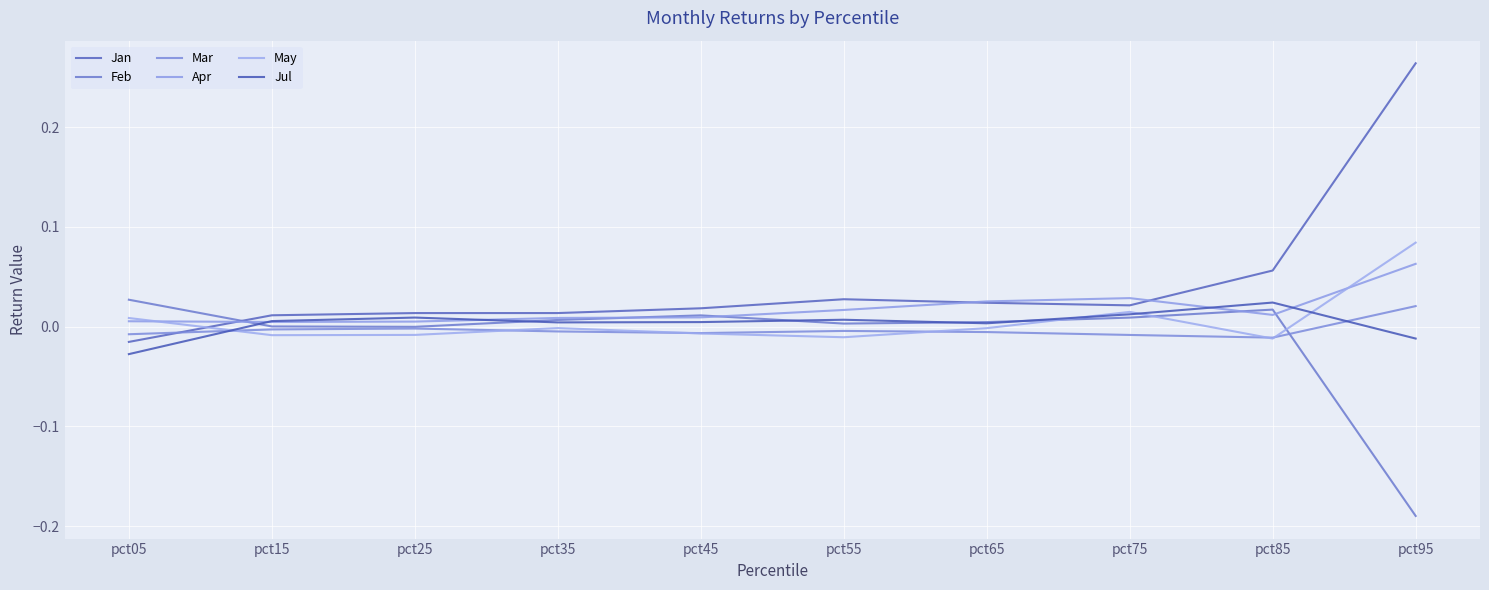

Where is Feb nearest to the value 0?

pct25